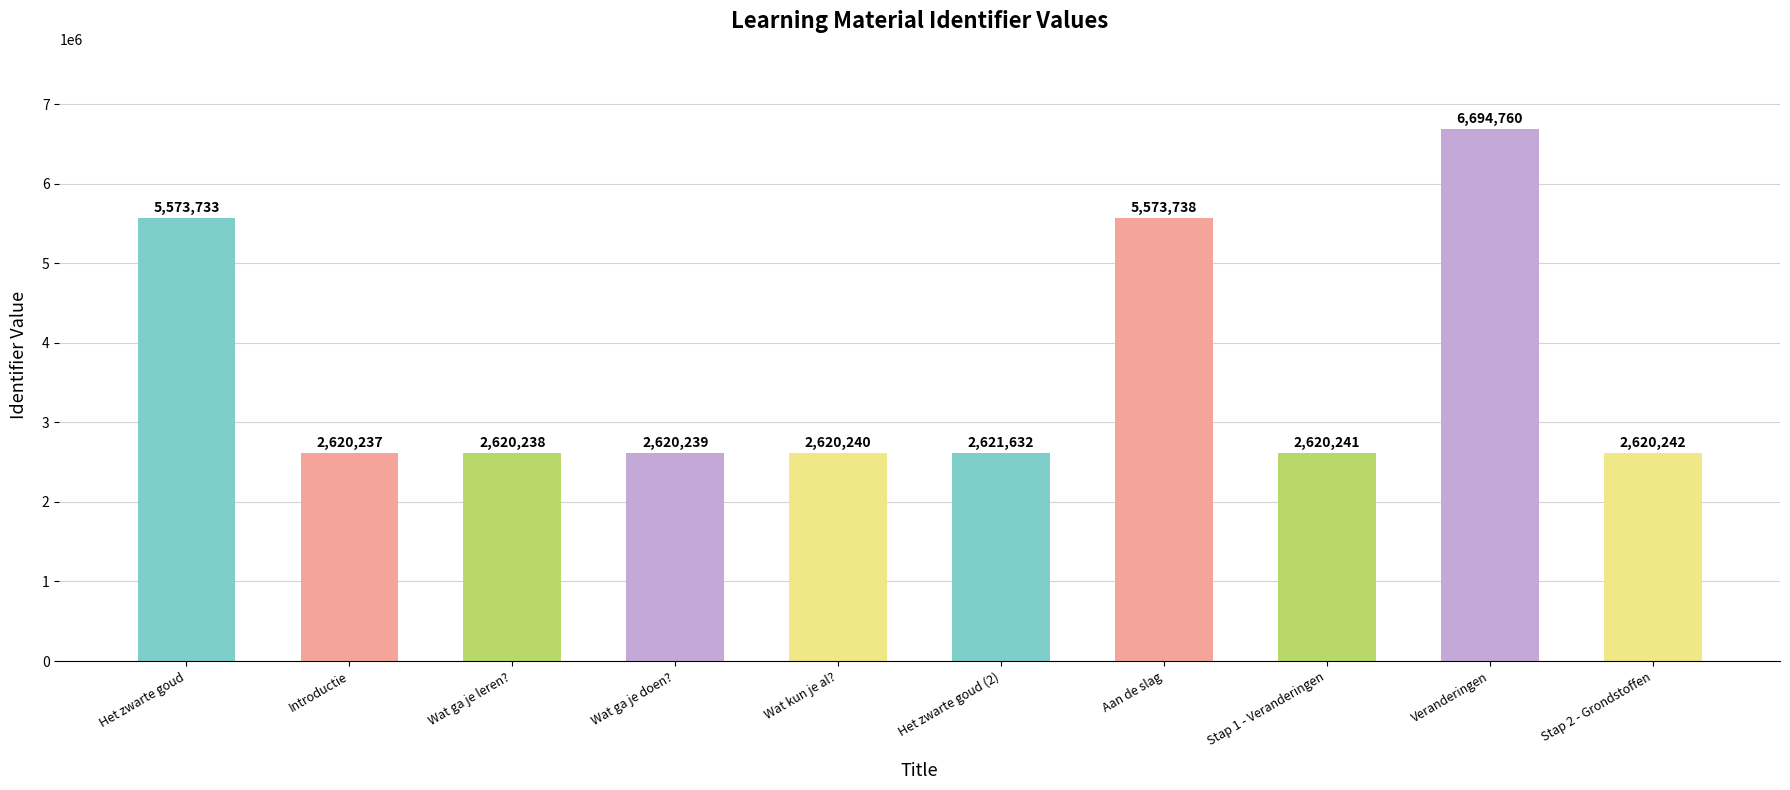

What is the smallest value displayed?

2620237